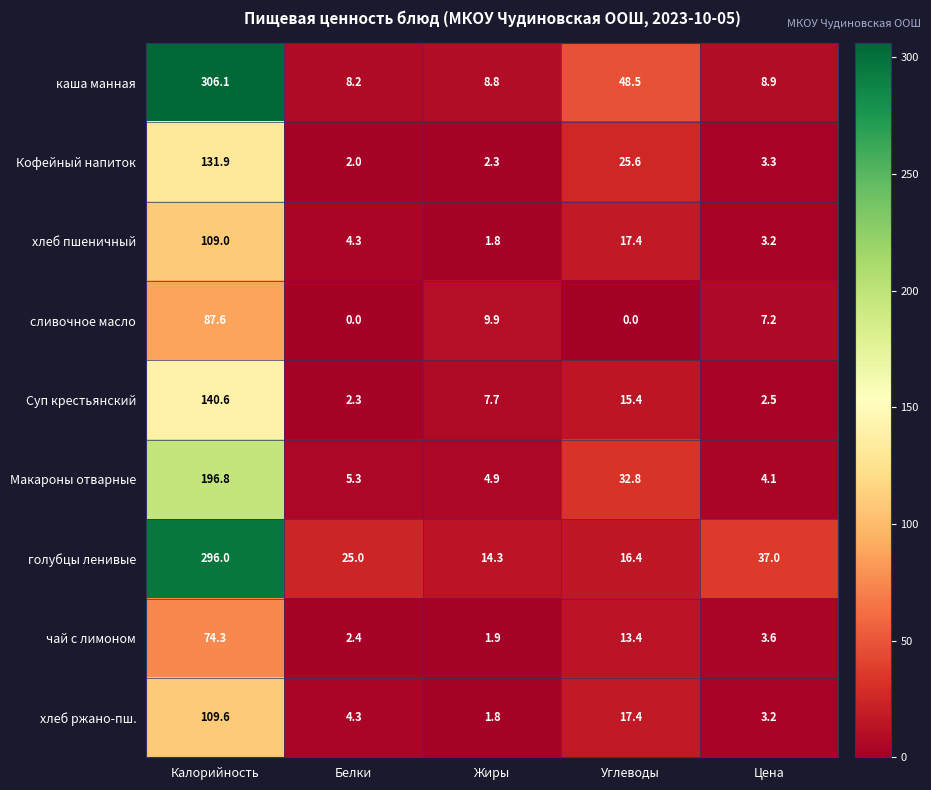

The value of Кофейный напиток at Цена is 3.3. True or false?

True